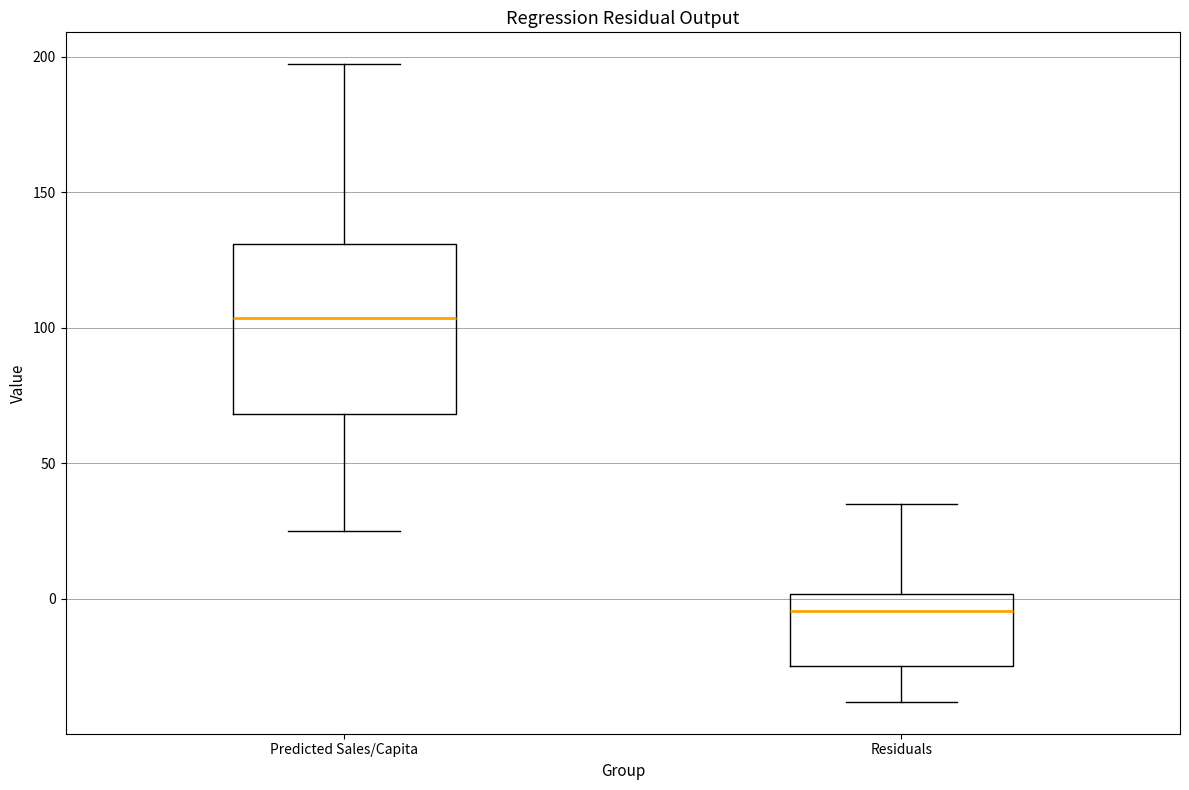

Comparing the boxes themselves (not the whiskers), which one is the tallest?

Predicted Sales/Capita